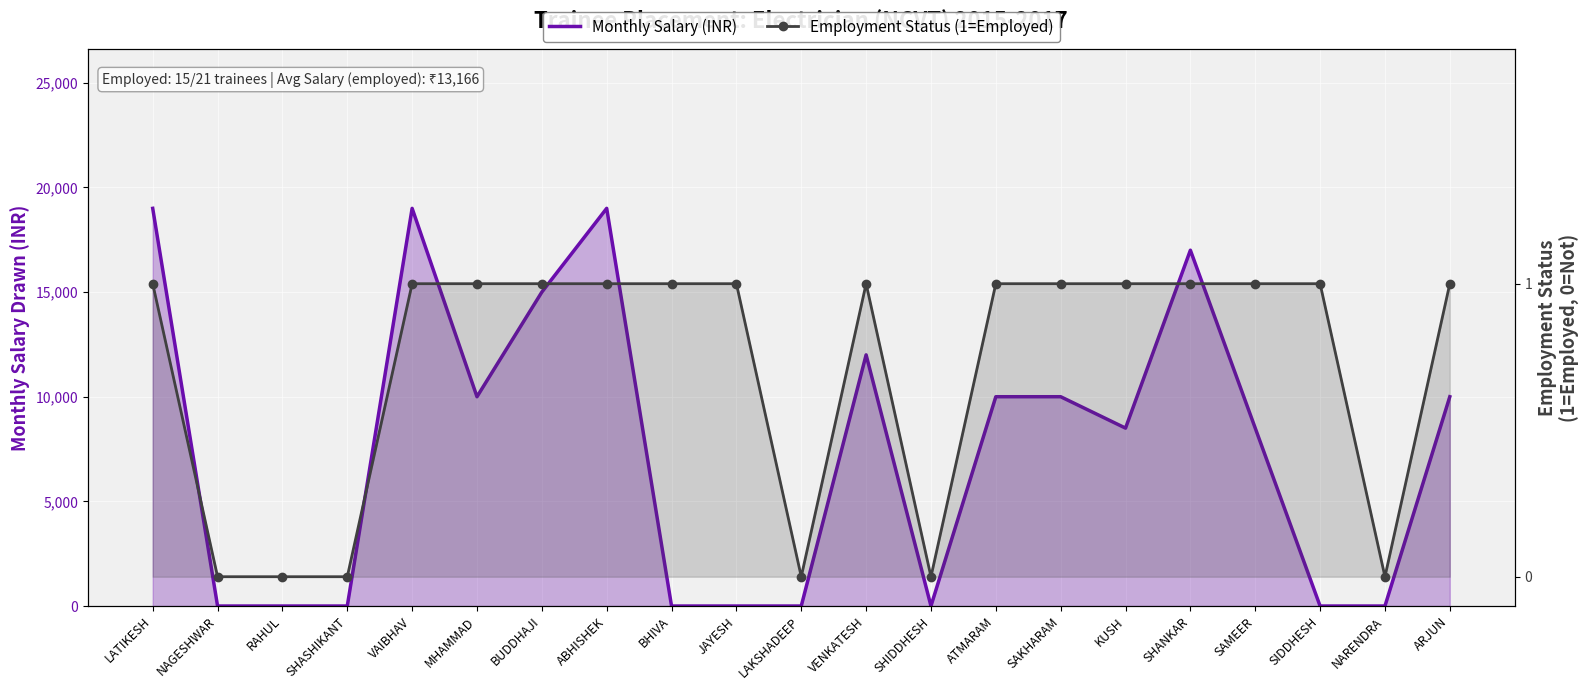

Reading right to left, extract all data points from this chart.

Monthly Salary (INR): 10000	0	0	8500	17000	8500	10000	10000	0	12000	0	0	0	19000	15000	10000	19000	0	0	0	19000
Employment Status (1=Employed): 1	0	1	1	1	1	1	1	0	1	0	1	1	1	1	1	1	0	0	0	1